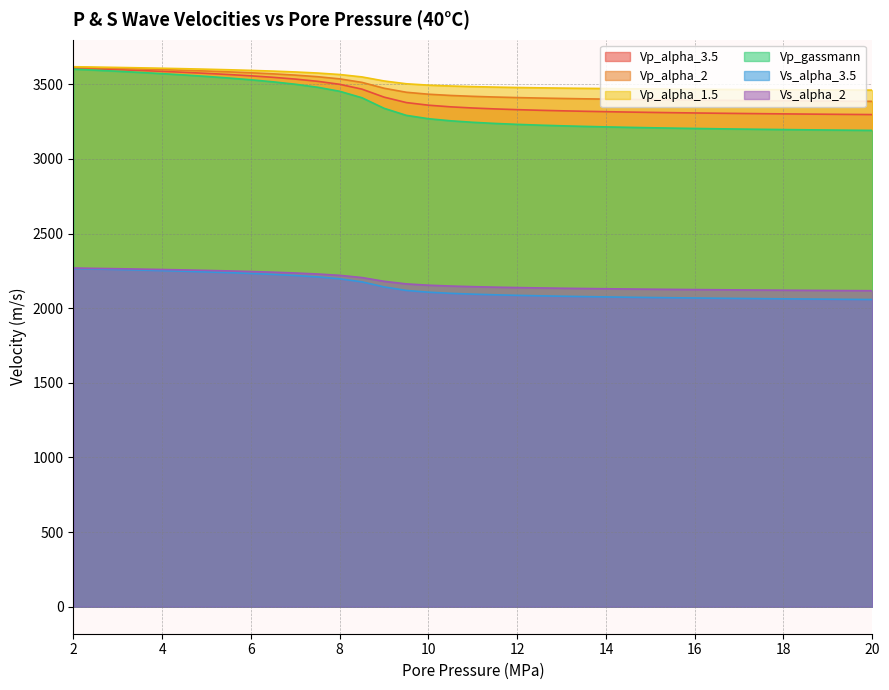

How many categories are shown in the chart?

37